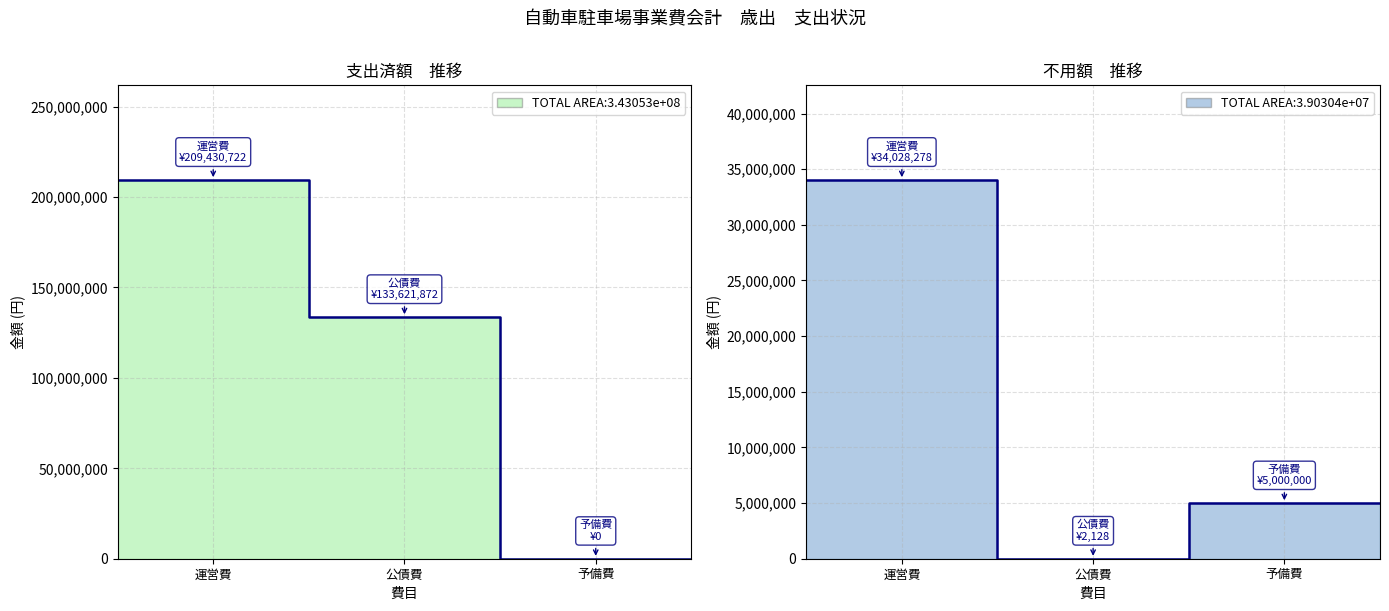

The 支出済額 series shows 133621872 at 公債費. True or false?

True